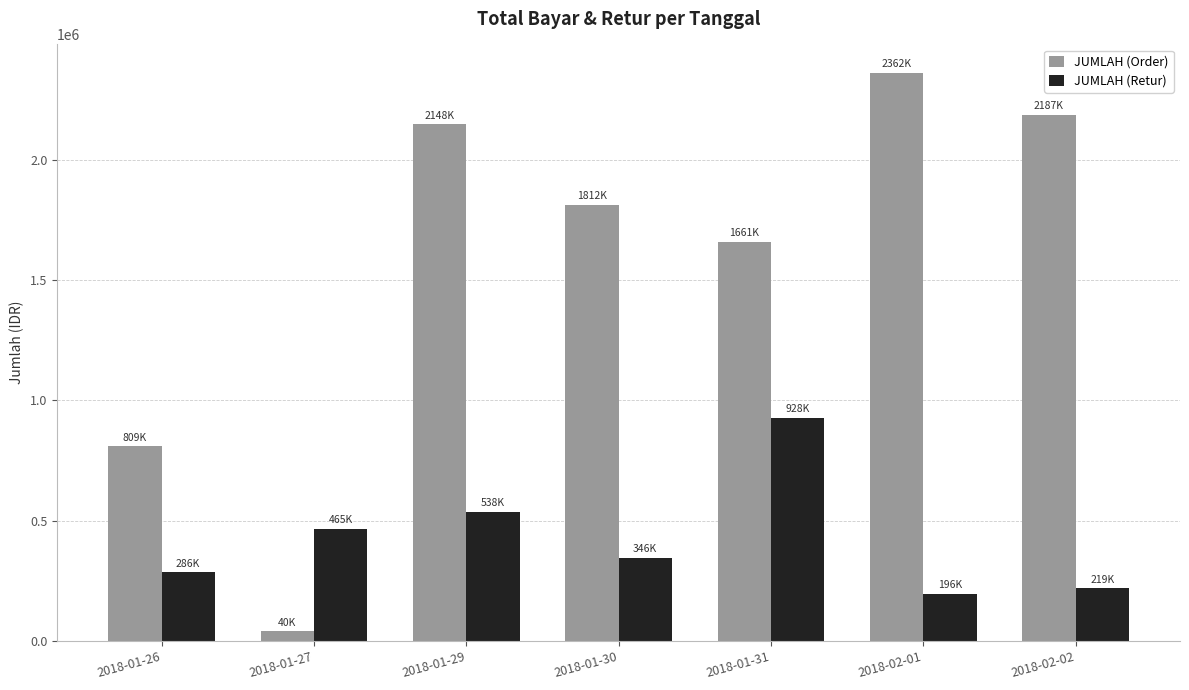

Reading right to left, transcribe all the data shown in this chart.

JUMLAH (Order): 2187151	2362325	1660927	1812475	2147863	40425	808851
JUMLAH (Retur): 219100	195738	928113	345975	537688	465325	285950